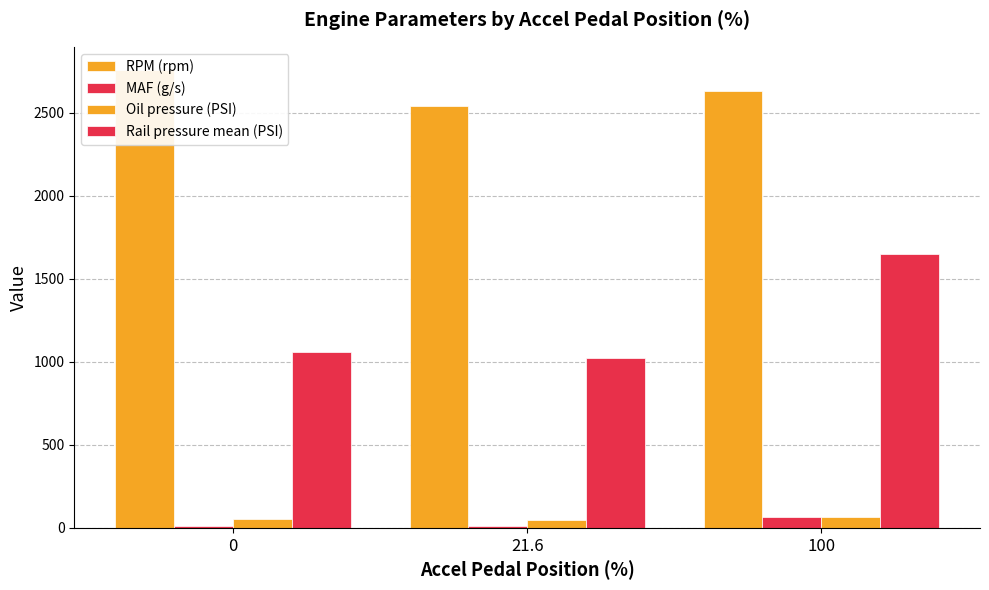

The value of Oil pressure (PSI) at 100 is 104.7. True or false?

False